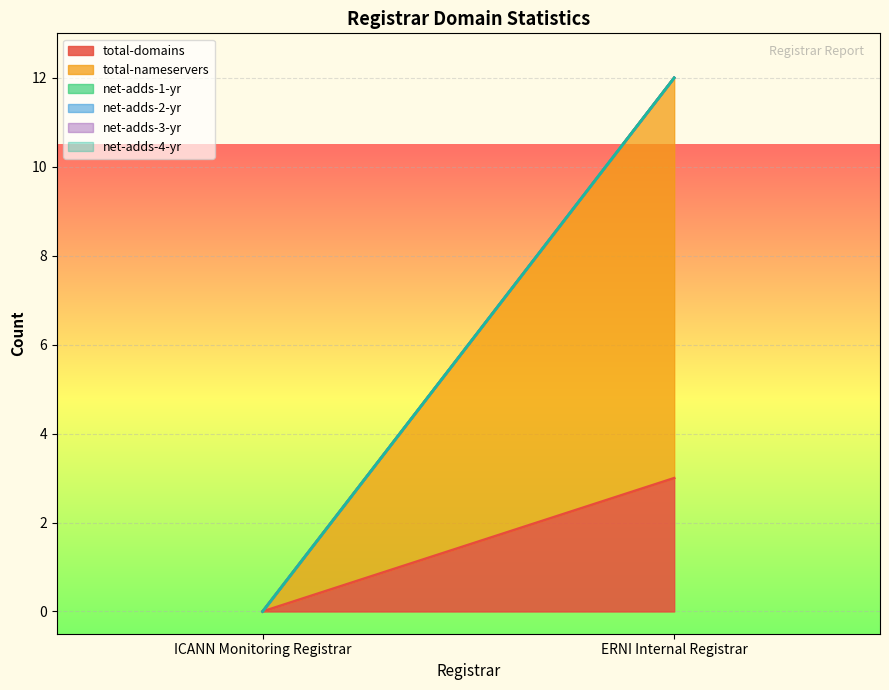

What is the spread (max minus min) of values at ERNI Internal Registrar?

9